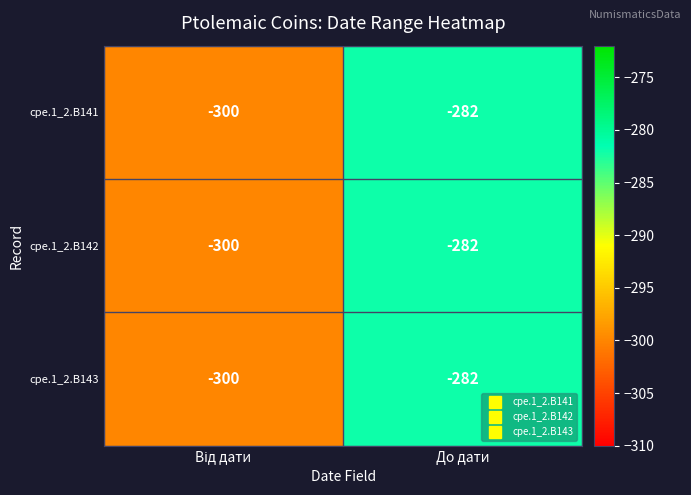

Reading left to right, transcribe all the data shown in this chart.

cpe.1_2.B141: -300	-282
cpe.1_2.B142: -300	-282
cpe.1_2.B143: -300	-282